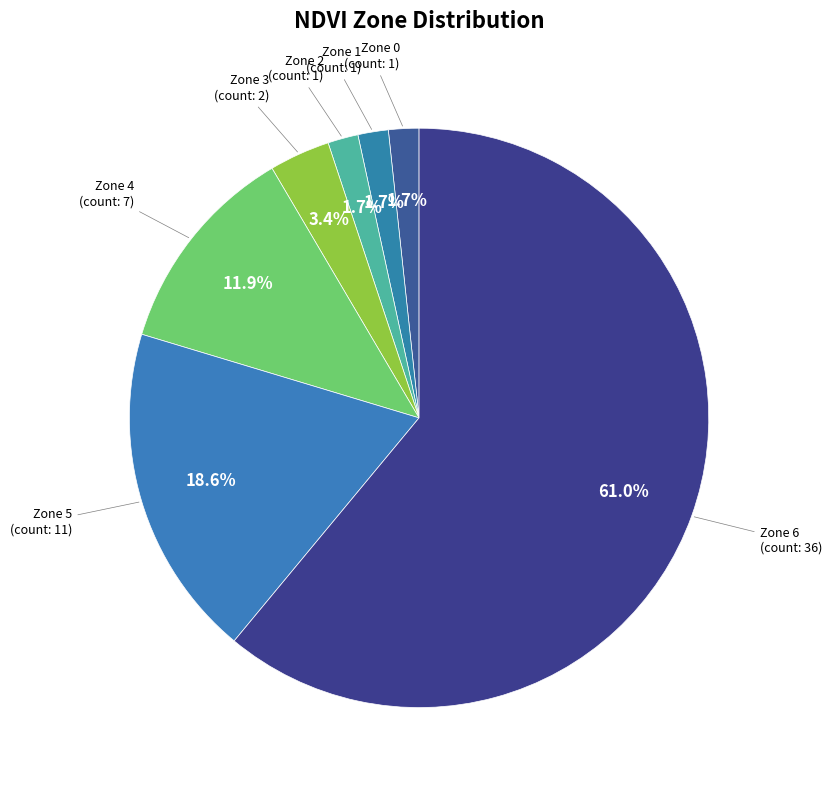

How many segments does this pie chart have?

7